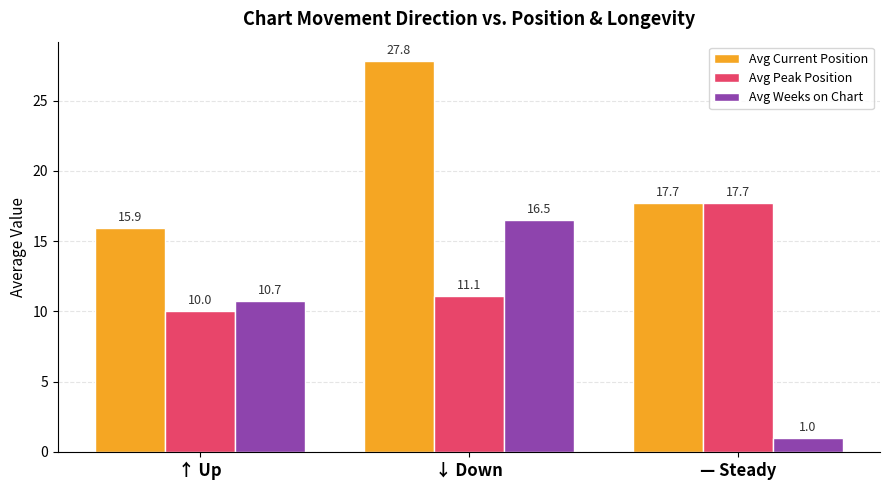

What is the total value across all series at — Steady?

36.4